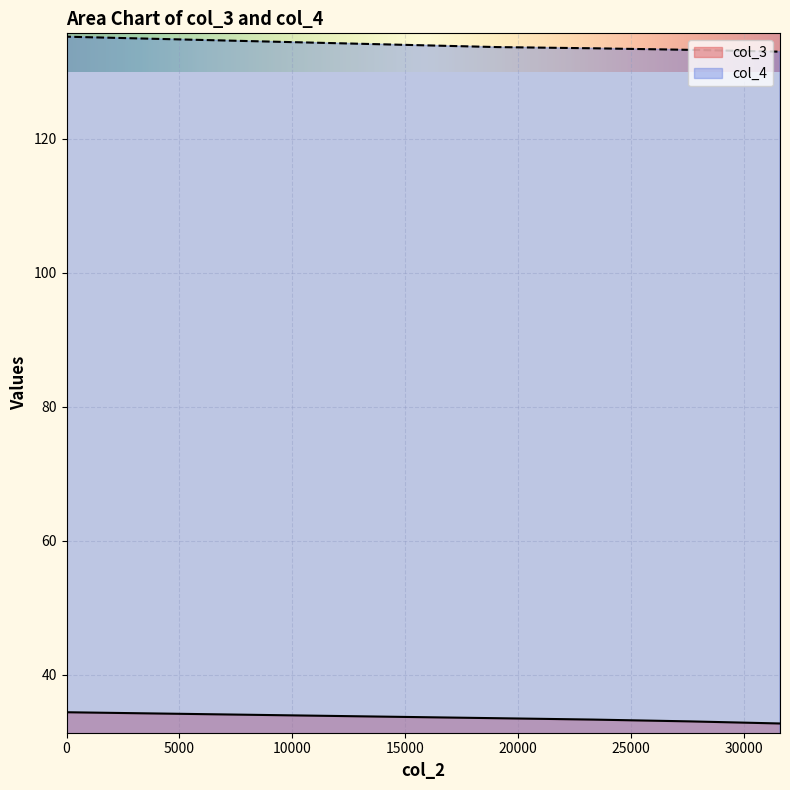

True or false: col_4 and col_3 intersect in this chart.

False